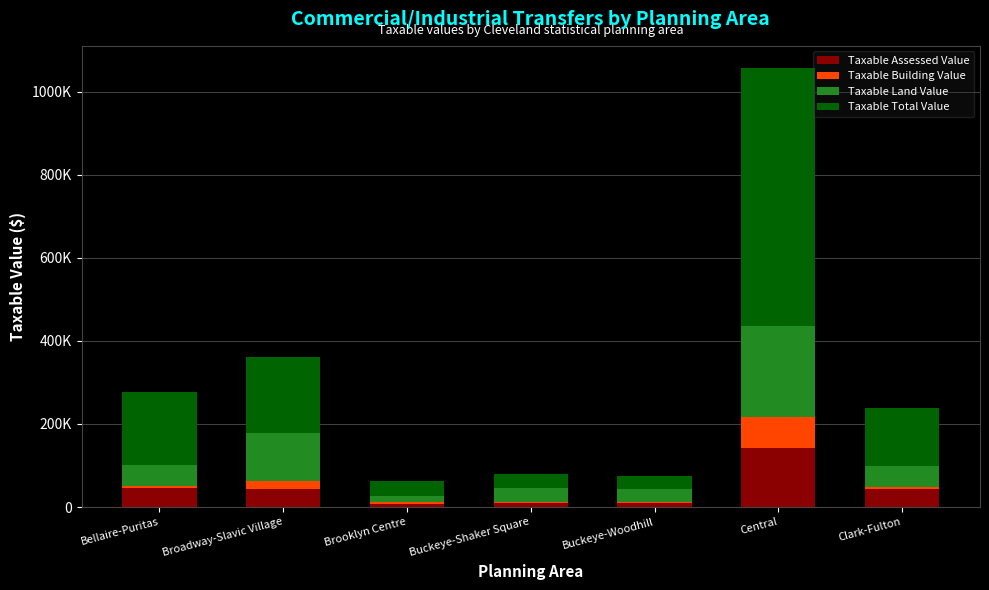

What are all the series names shown in the legend?

Taxable Assessed Value, Taxable Building Value, Taxable Land Value, Taxable Total Value